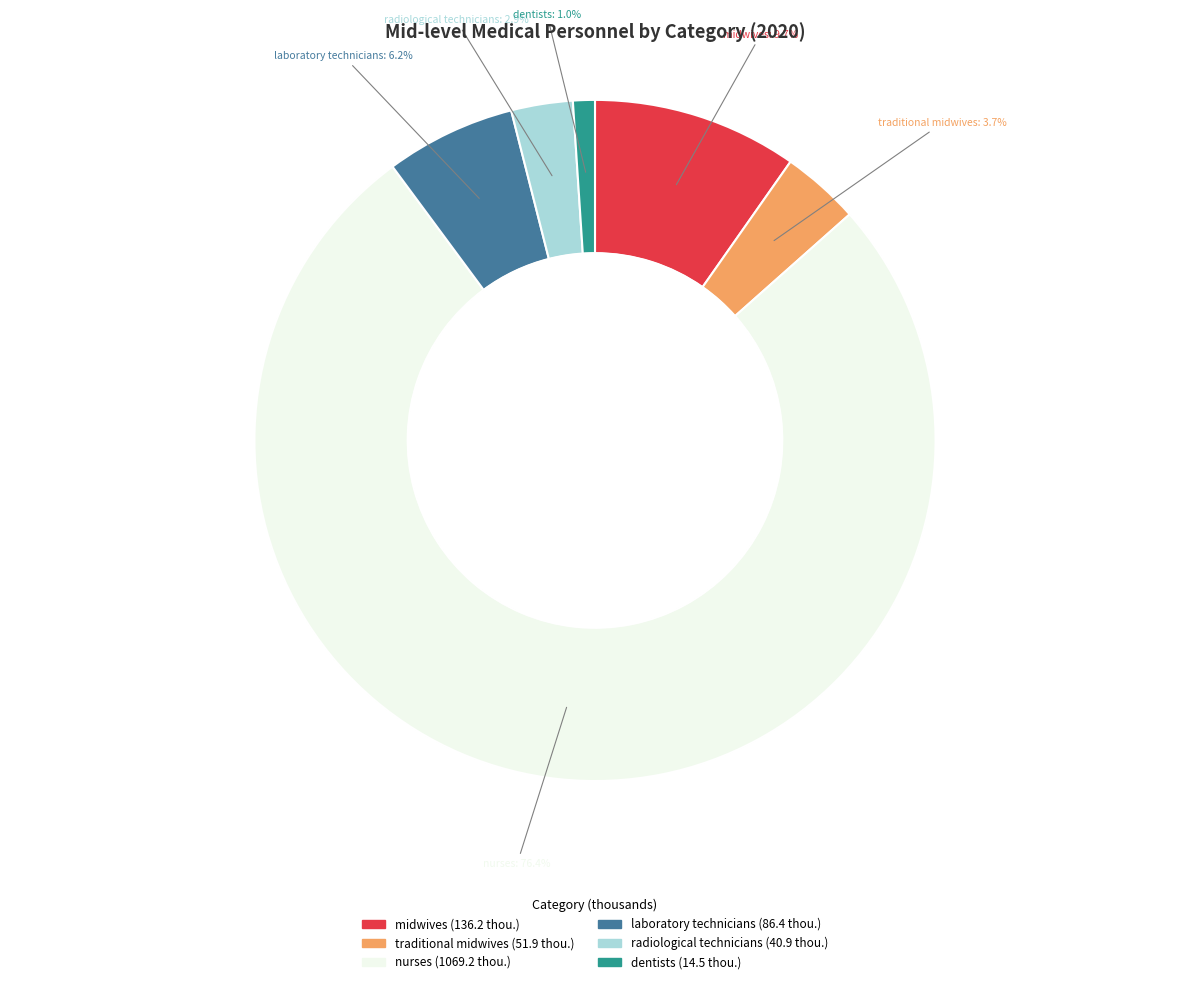

Between laboratory technicians and radiological technicians, which is larger?

laboratory technicians